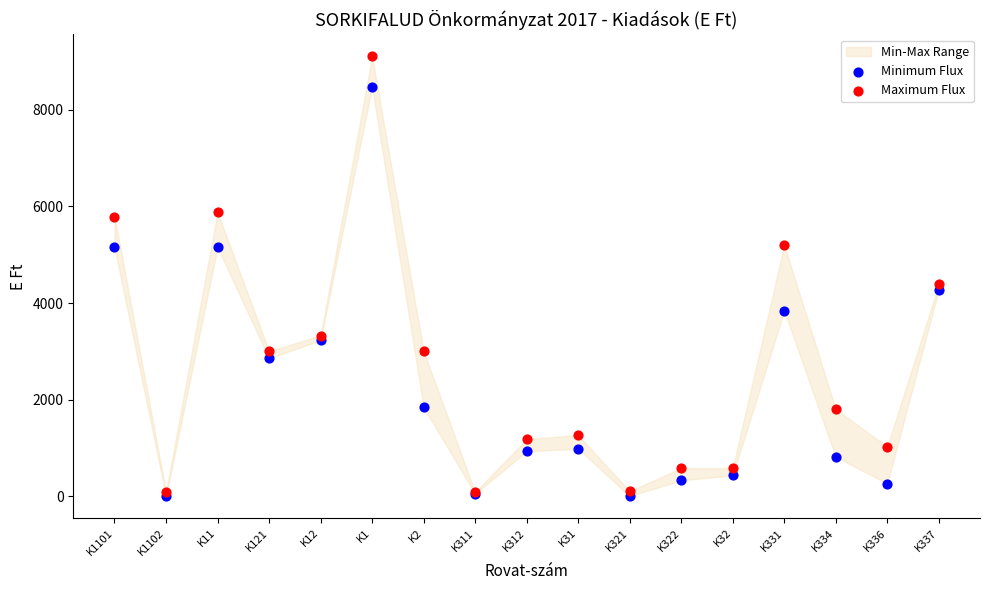

Across all series, what Y value is closest to 4554?

4387